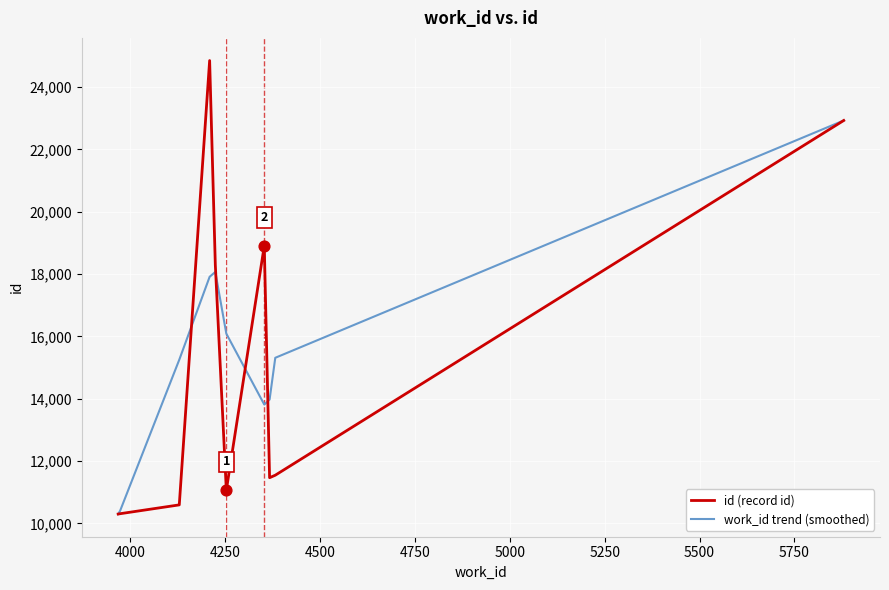

Which series has the largest range (max minus min)?

id (record id)